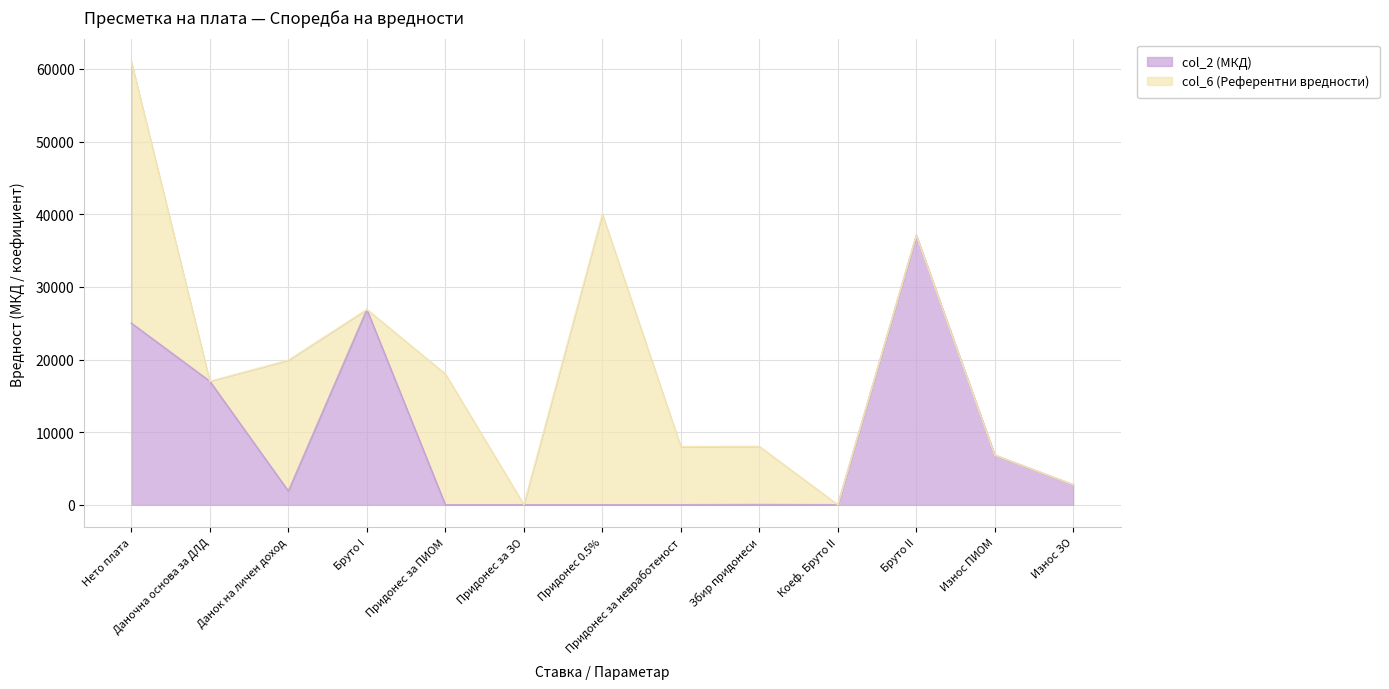

Which label corresponds to the smallest value in the chart?

Придонес 0.5%